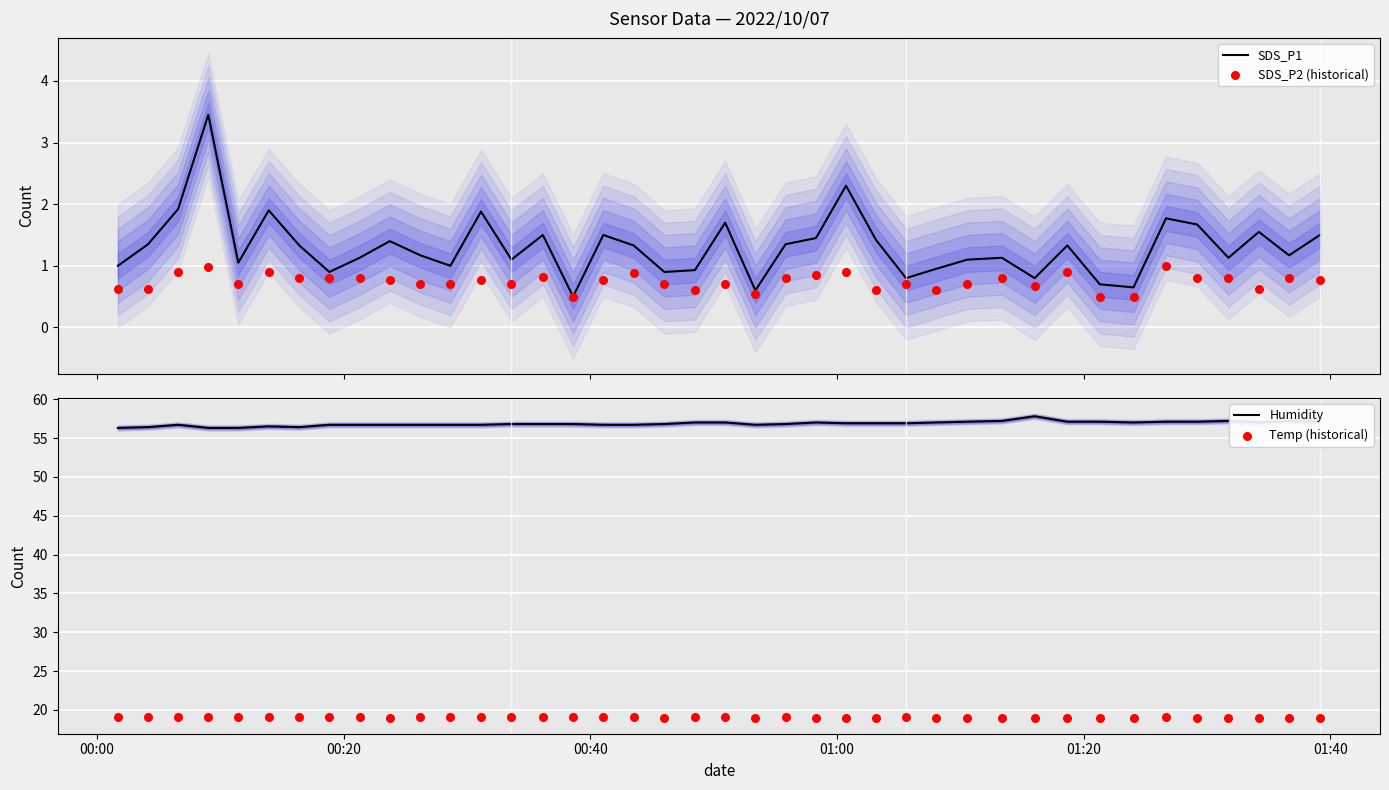

What is the minimum value for SDS_P1?

0.5